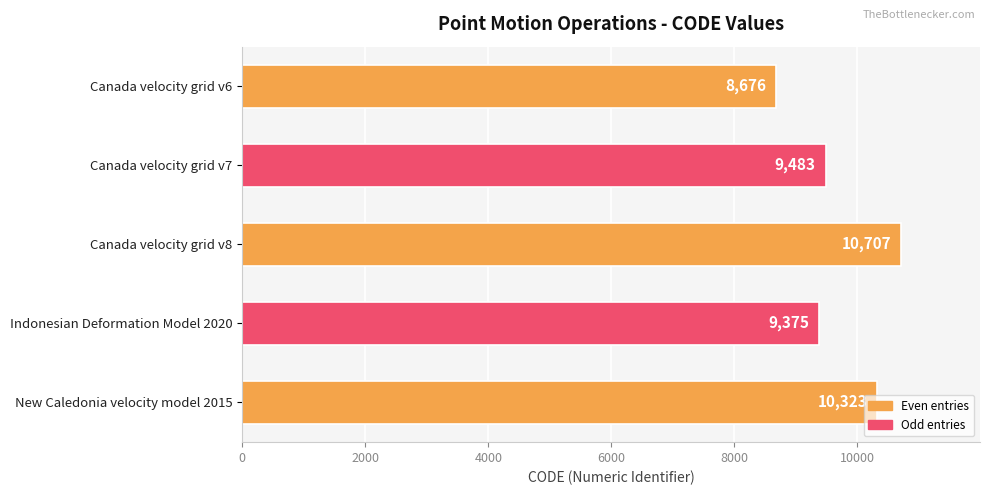

What is the value of the 4th bar from the top?

9375